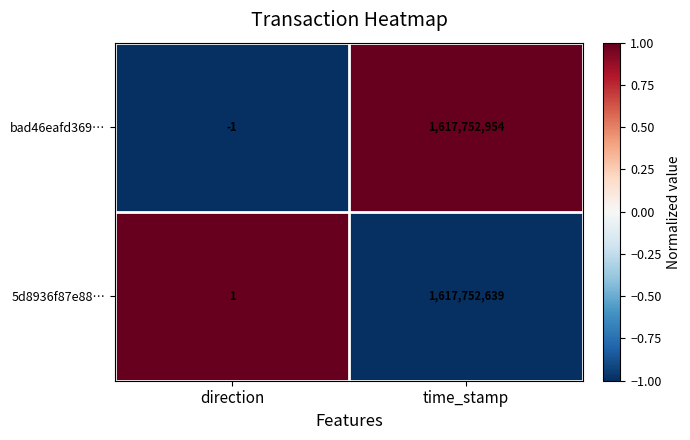

Rank the series at time_stamp from highest to lowest value.

bad46eafd369…, 5d8936f87e88…